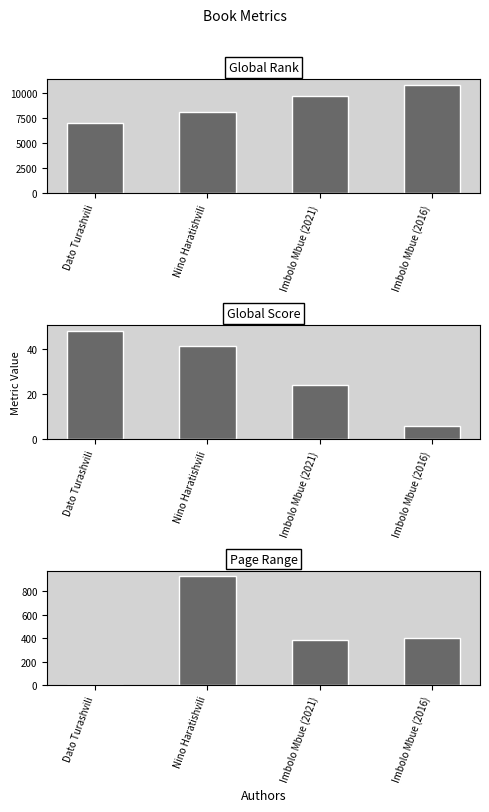

True or false: Global Rank has a value of 9637 at Imbolo Mbue (2021).

True